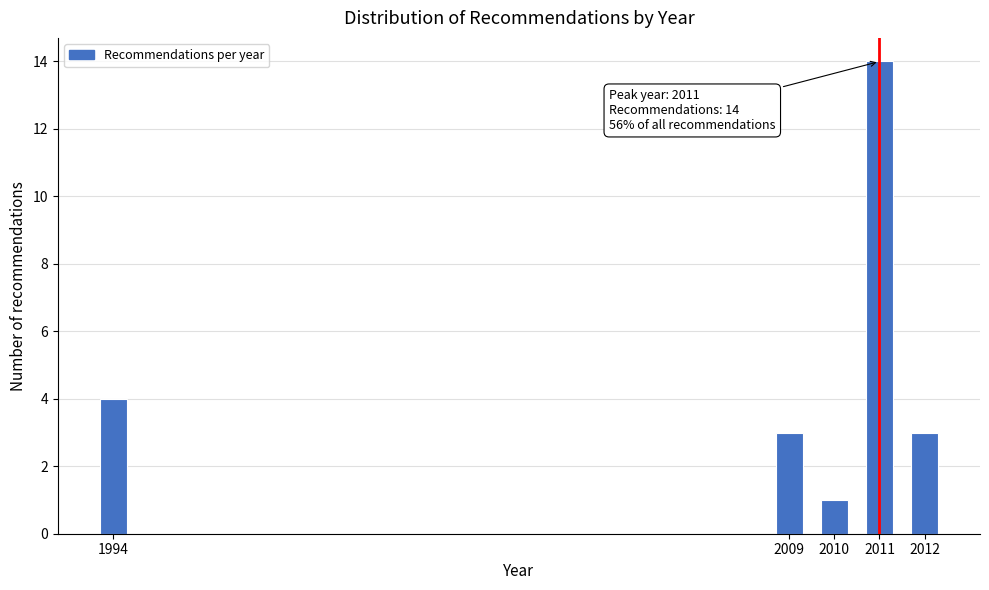

Reading left to right, what are all the values shown in this chart?

1994=4	2009=3	2010=1	2011=14	2012=3